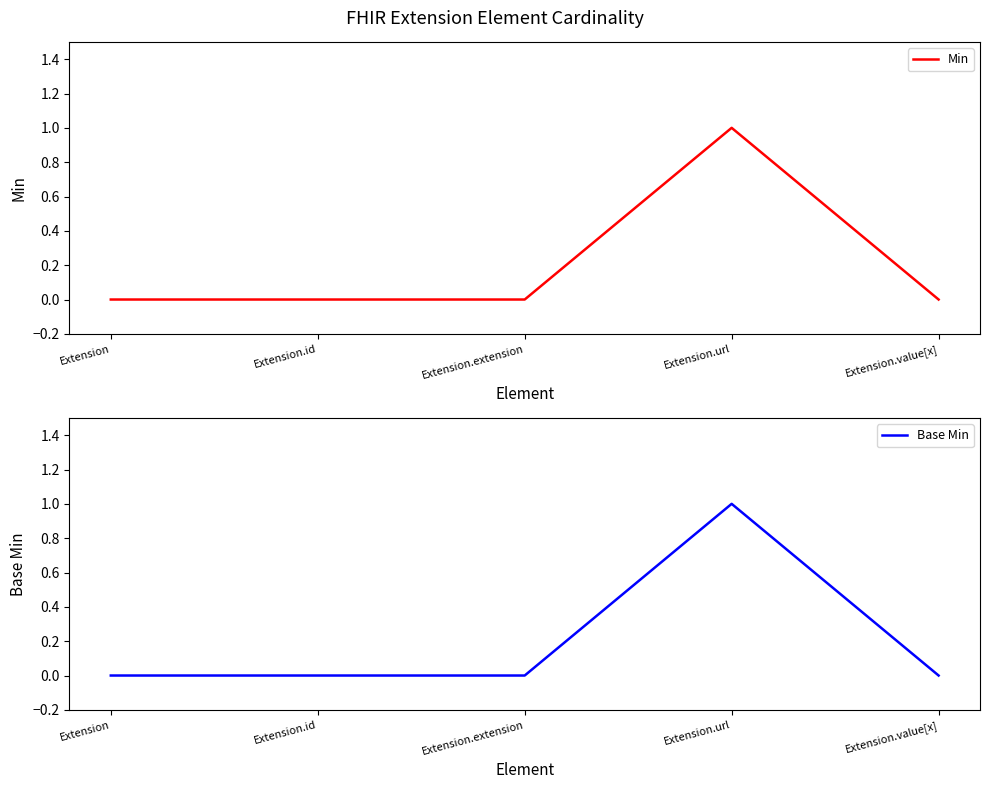

True or false: Min and Base Min cross at least once.

False